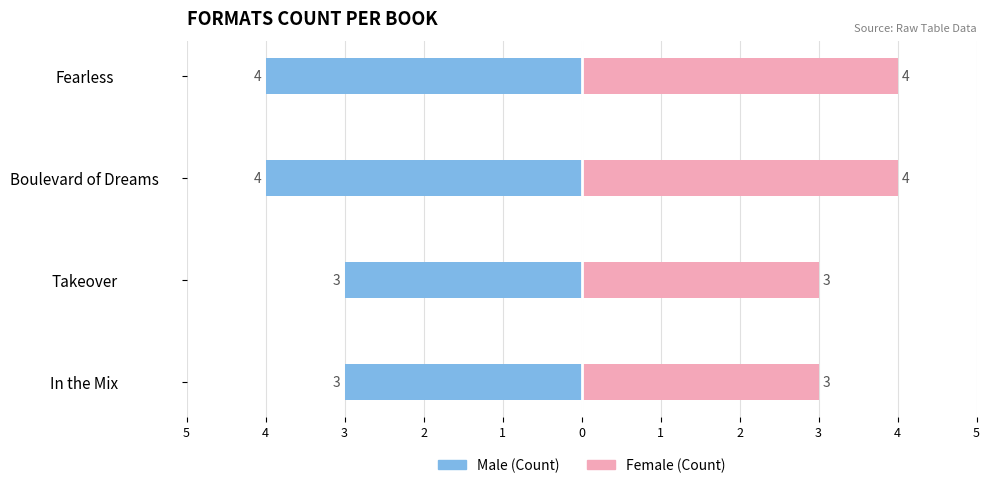

How many groups of bars are there?

4